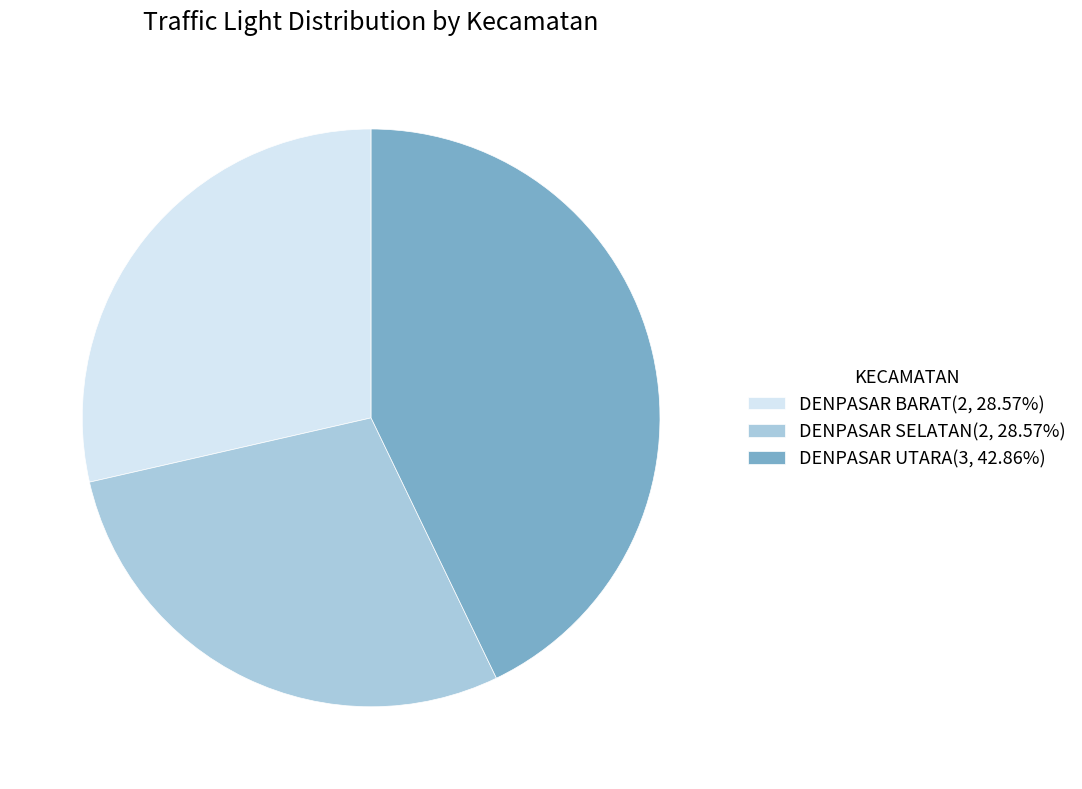

Is it true that DENPASAR UTARA is 56% of the pie?

False